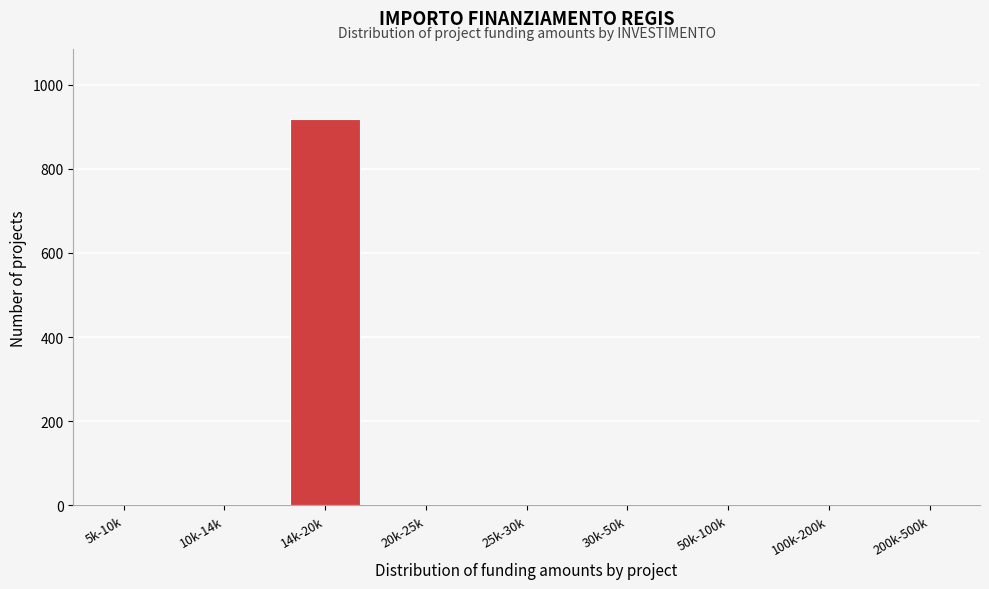

Reading left to right, extract all data points from this chart.

5k-10k=0	10k-14k=0	14k-20k=919	20k-25k=0	25k-30k=0	30k-50k=0	50k-100k=0	100k-200k=0	200k-500k=0